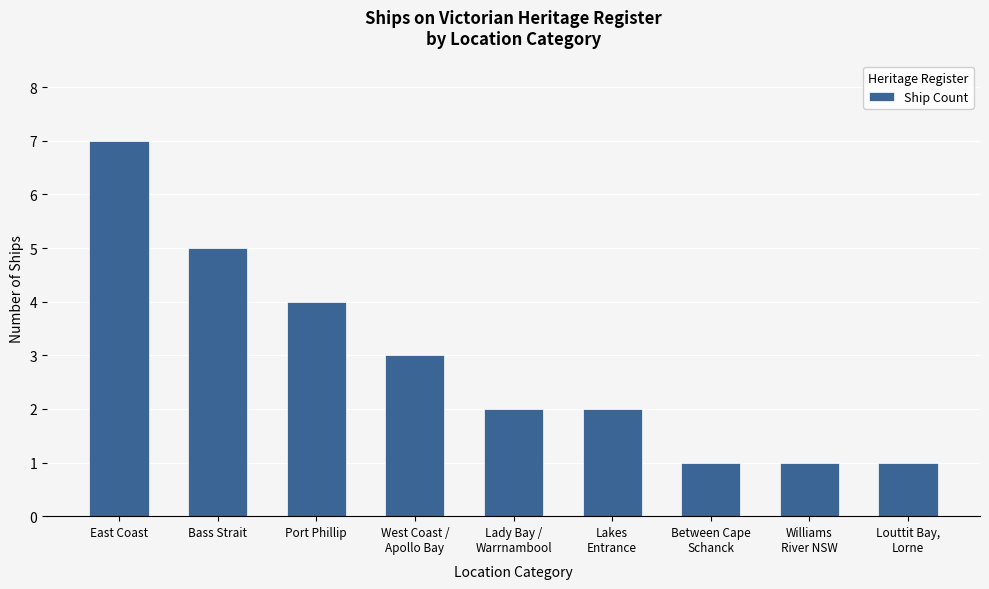

Reading left to right, extract all data points from this chart.

7	5	4	3	2	2	1	1	1